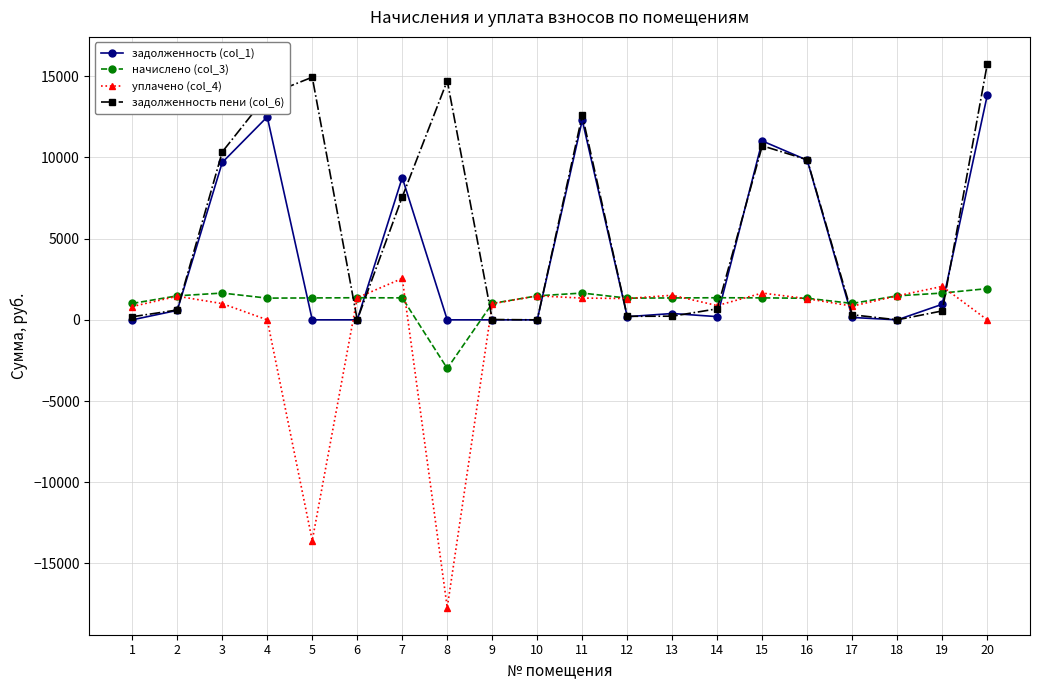

Which series has the largest range (max minus min)?

уплачено (col_4)